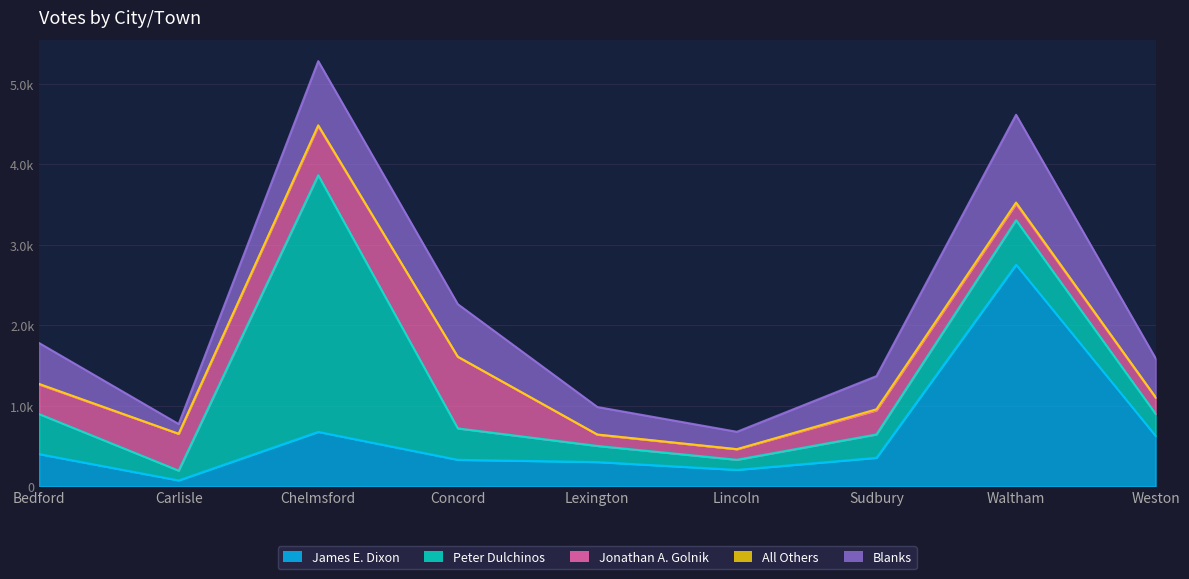

Is it true that James E. Dixon equals 203 at Lincoln?

True